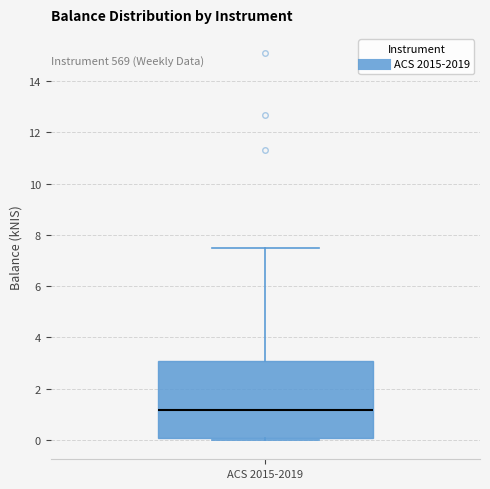

Transcribe this box plot: give where the median line is, the range the box spans, and where the two whiskers end, as read against the y-axis. The values are not printed on the chart, so give them approximately, as read against the axis.

median 1.2, box 0.0 to 3.0, whiskers 0.0 (just below the box's lower edge) to 7.4